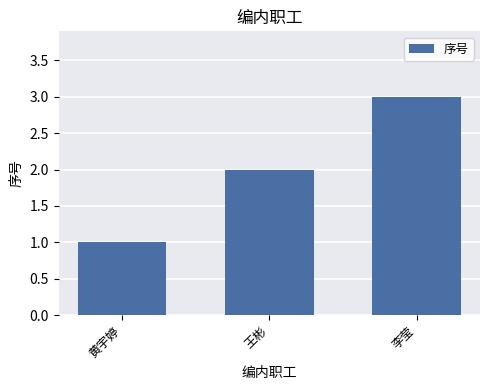

Reading left to right, transcribe all the data shown in this chart.

1	2	3